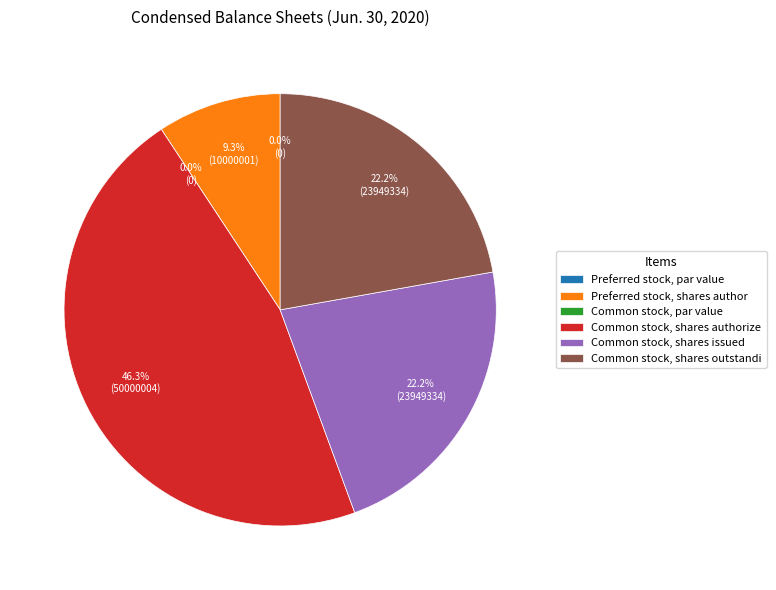

Is there any slice that represents more than half of the pie?

No